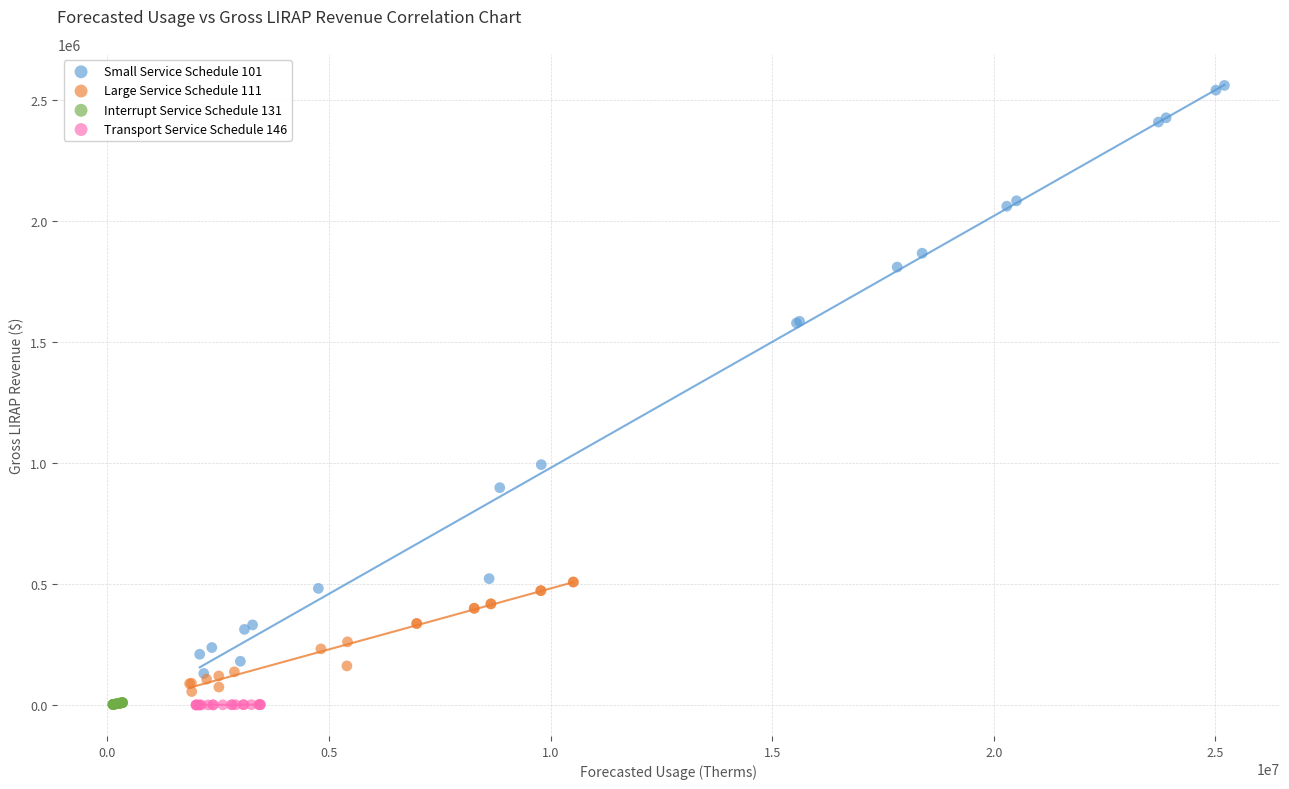

Which series contains the highest Y value?

Small Service Schedule 101